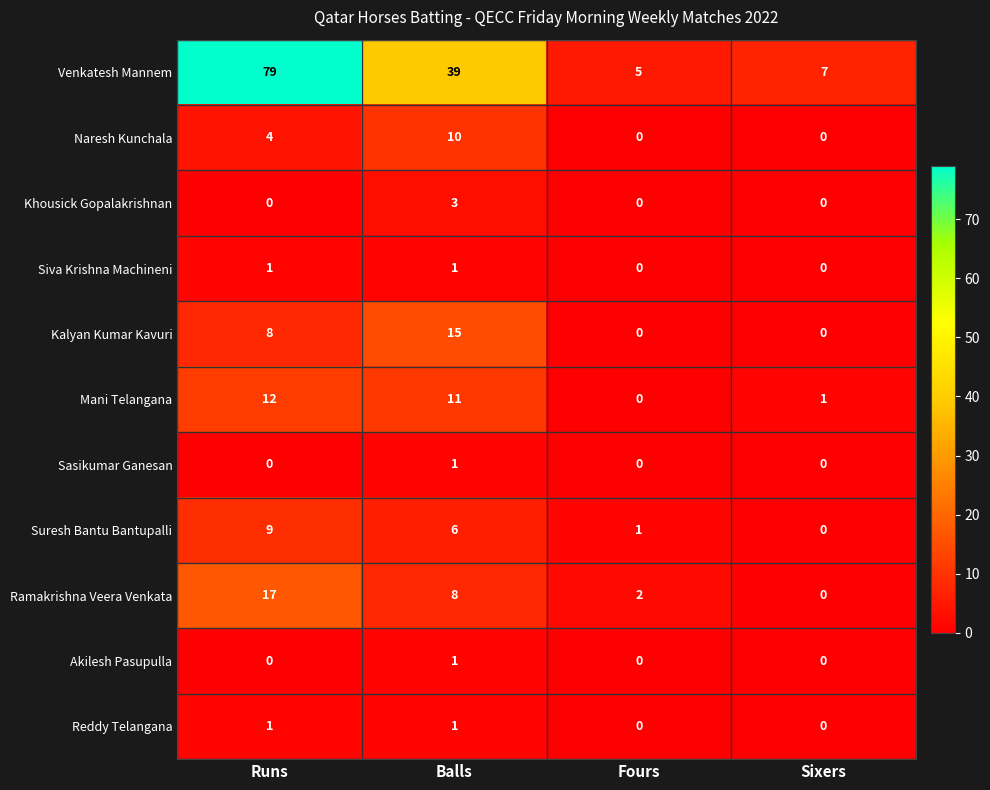

Which series has the widest spread of values?

Venkatesh Mannem